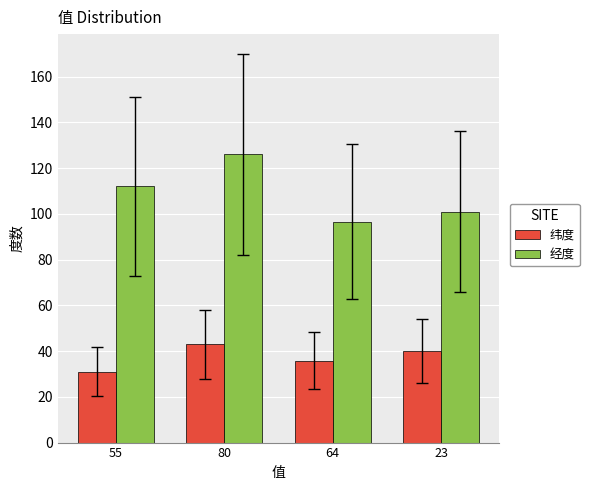

Reading left to right, transcribe all the data shown in this chart.

纬度: 55=31.0	80=43.0	64=35.9	23=39.9
经度: 55=112.0	80=126.0	64=96.6	23=101.0